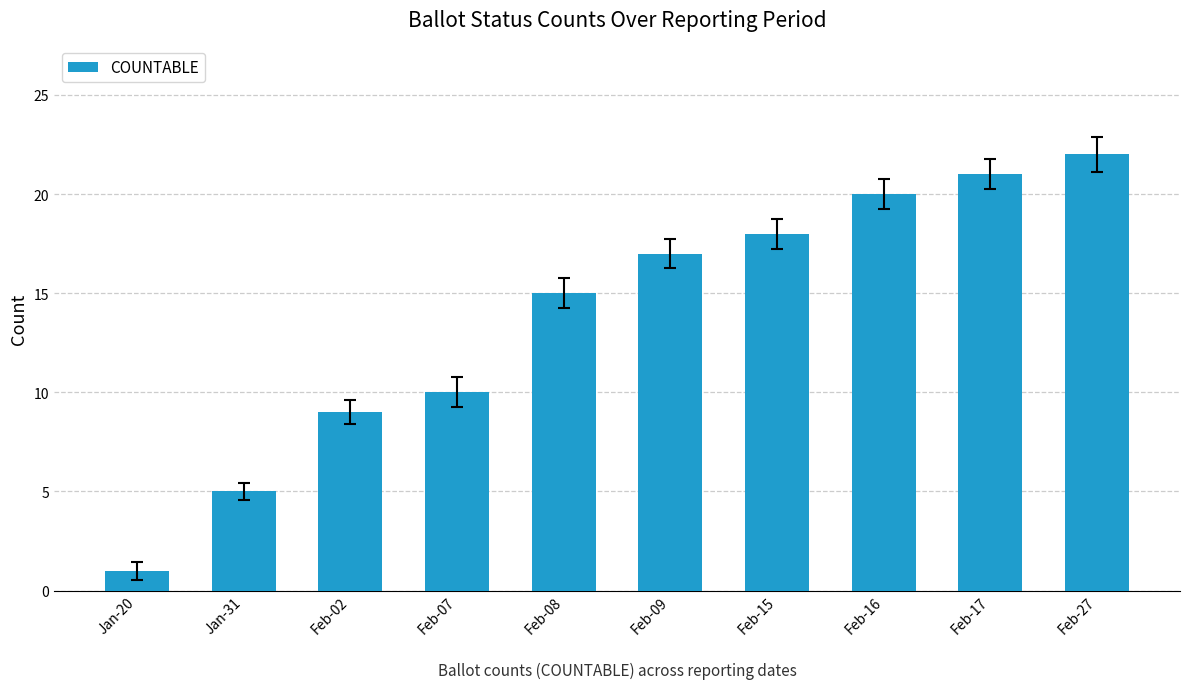

Read the value at Feb-09, to the nearest 10.

20